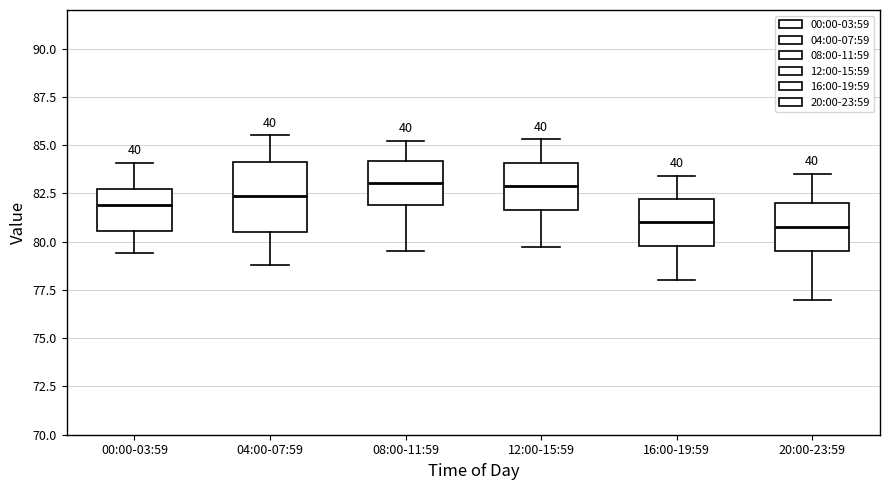

Which box is the tallest, from its lower edge to its upper edge?

04:00-07:59